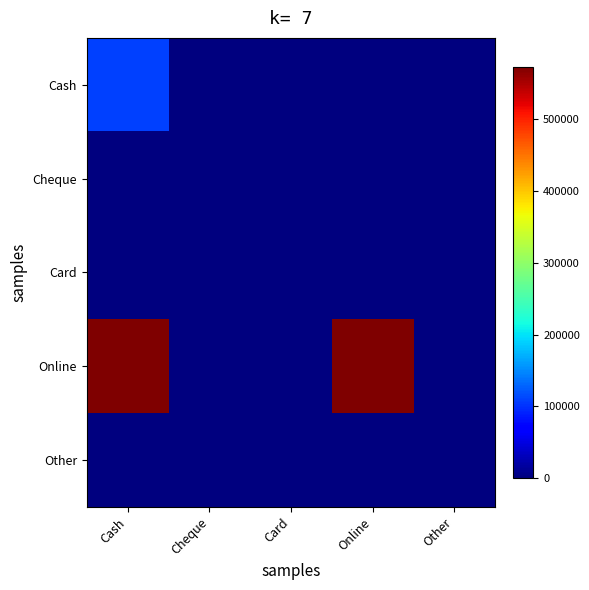

How many series are shown in this chart?

5